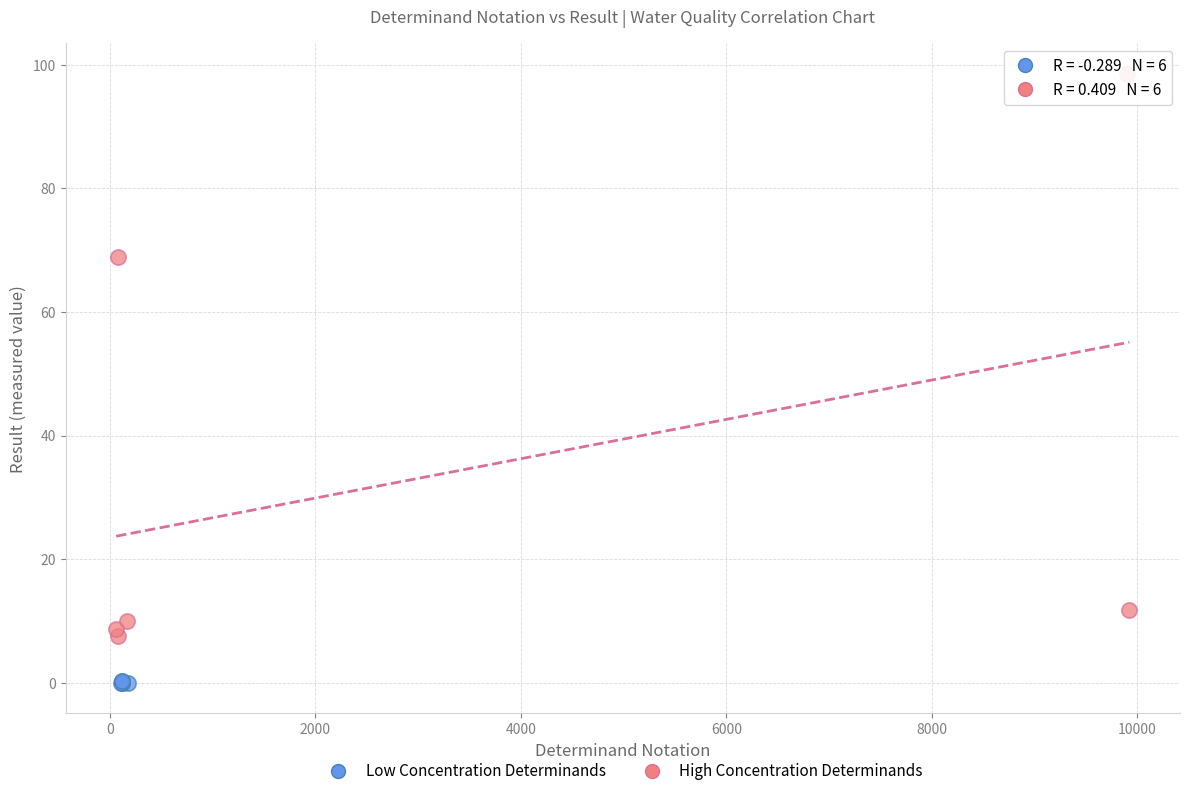

Which series reaches the minimum Y coordinate?

Low Concentration Determinands